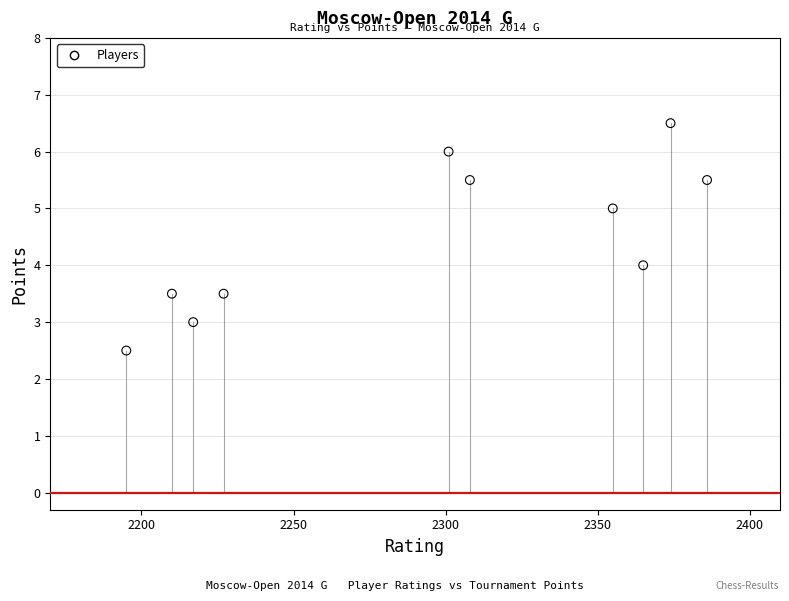

What is the range of X values (max minus min)?

191.0